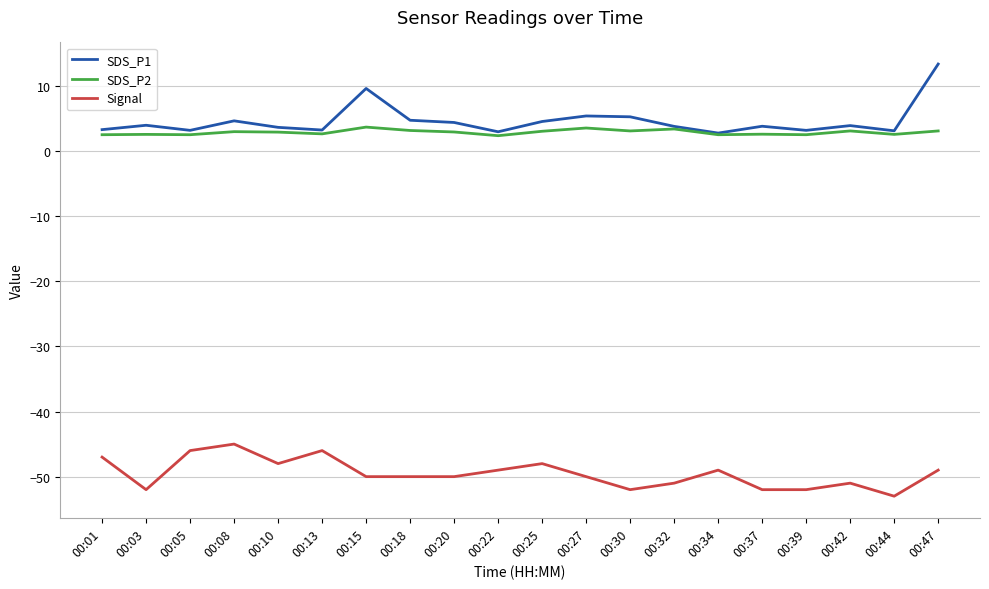

Is the value of SDS_P1 at 00:27 greater than the value of Signal at 00:10?

Yes